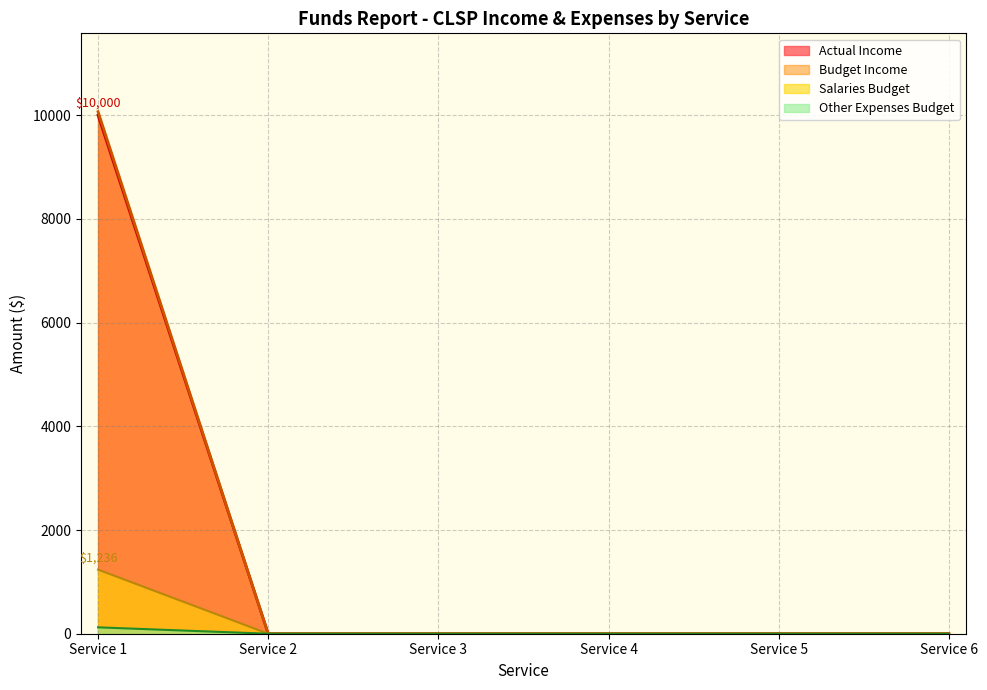

Reading right to left, transcribe all the data shown in this chart.

Actual: Service 6=0	Service 5=0	Service 4=0	Service 3=0	Service 2=0	Service 1=10000
Budget: Service 6=0	Service 5=0	Service 4=0	Service 3=0	Service 2=0	Service 1=10068
Salaries Budget: Service 6=0	Service 5=0	Service 4=0	Service 3=0	Service 2=0	Service 1=1236
Other Expenses Budget: Service 6=0	Service 5=0	Service 4=0	Service 3=0	Service 2=0	Service 1=123